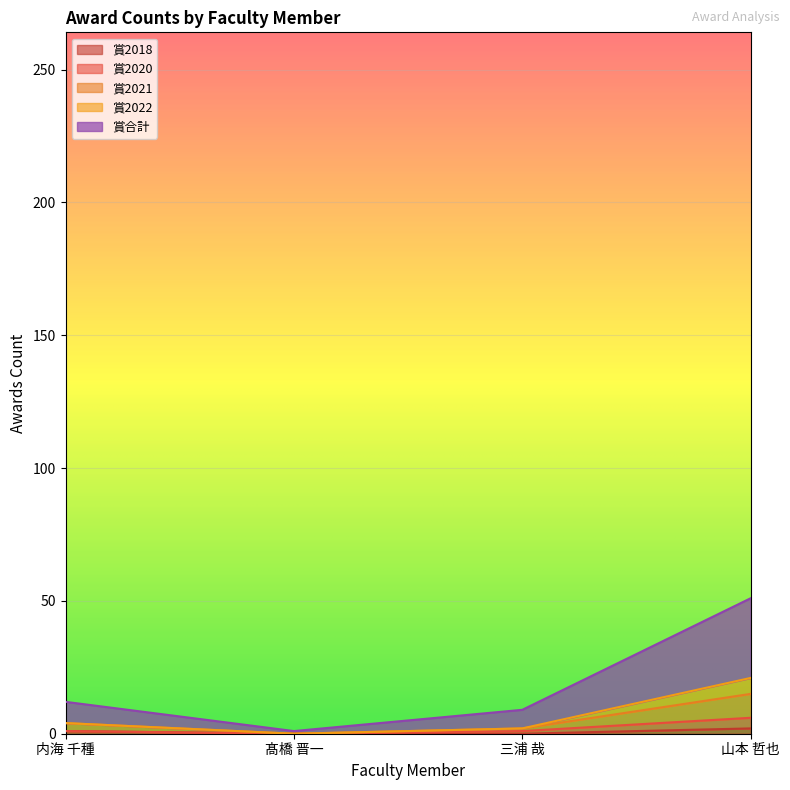

In 賞合計, how many points are lower than both neighbors (excluding endpoints)?

1